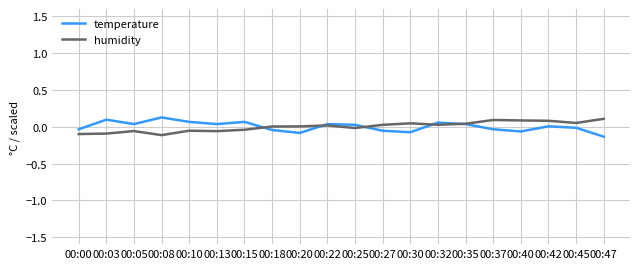

Rank the series at 00:08 from lowest to highest value.

humidity, temperature